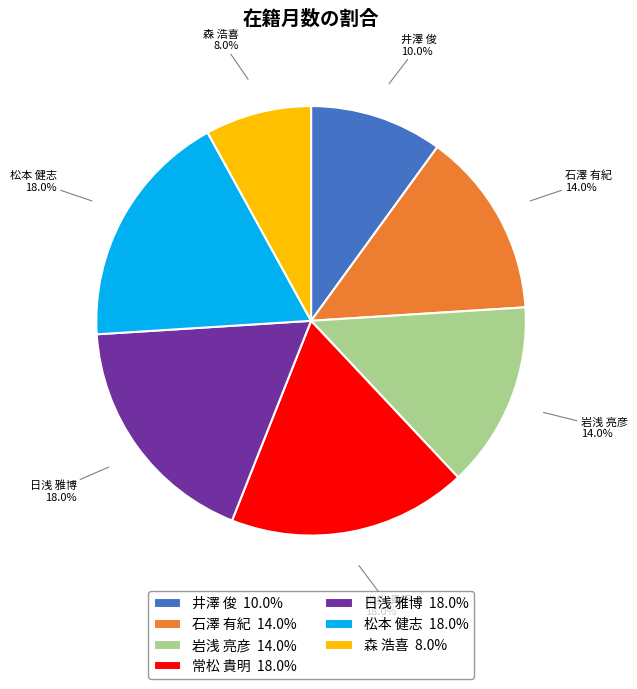

Between 森 浩喜 and 松本 健志, which is larger?

松本 健志